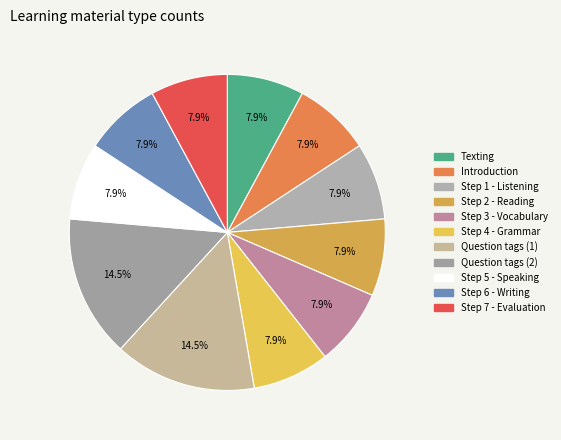

Does Question tags (2) account for over 50% of the chart?

No